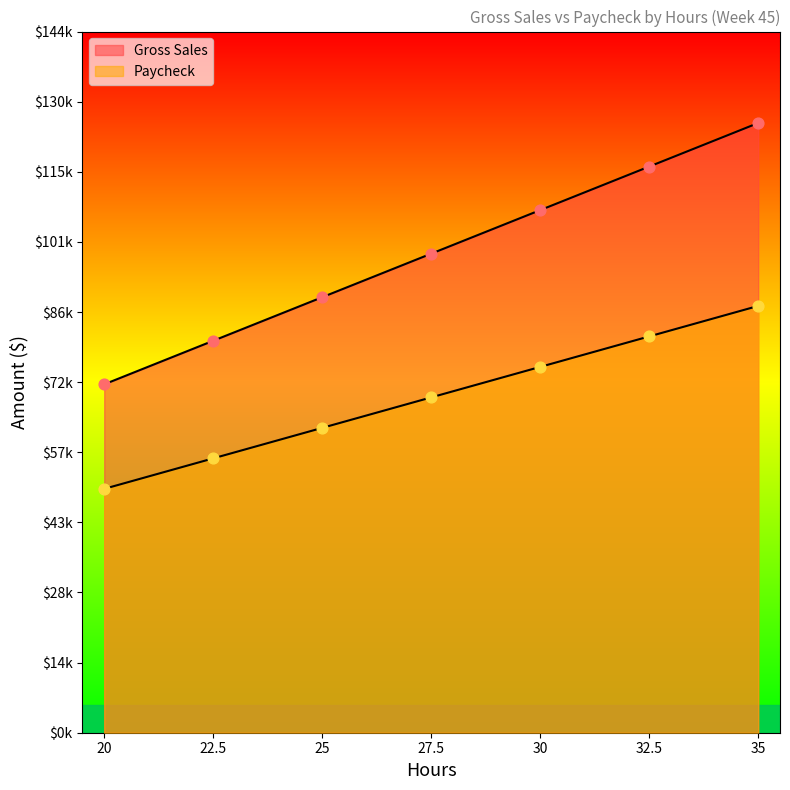

Which series reaches the minimum Y coordinate?

Paycheck